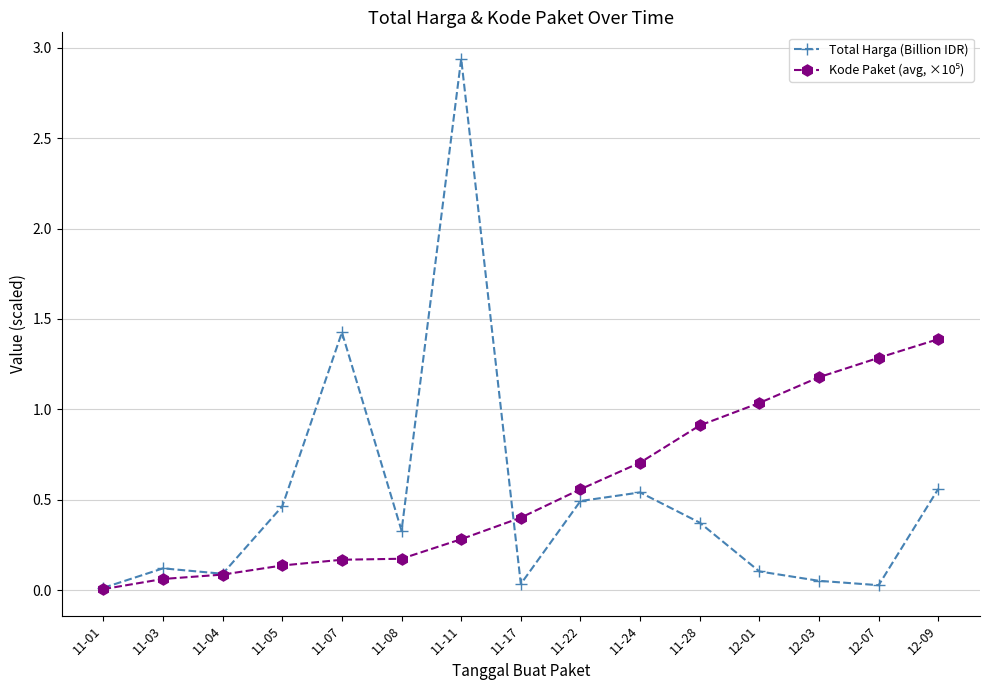

What is the total value across all series at 11-07?

1.6